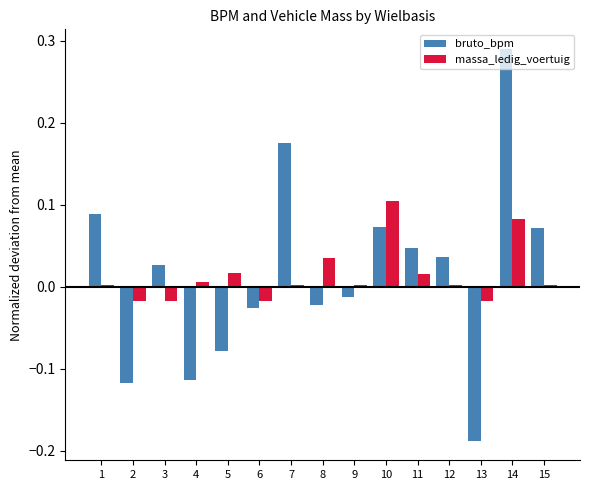

True or false: massa_ledig_voertuig has a value of 0.1 at 14.

True